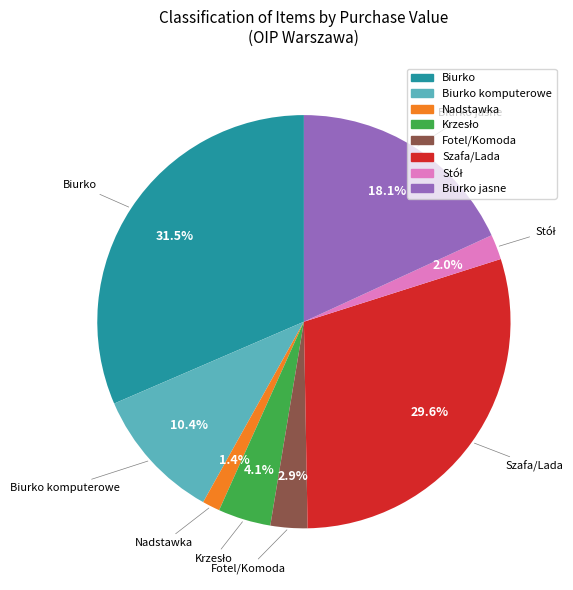

Is there any slice that represents more than half of the pie?

No